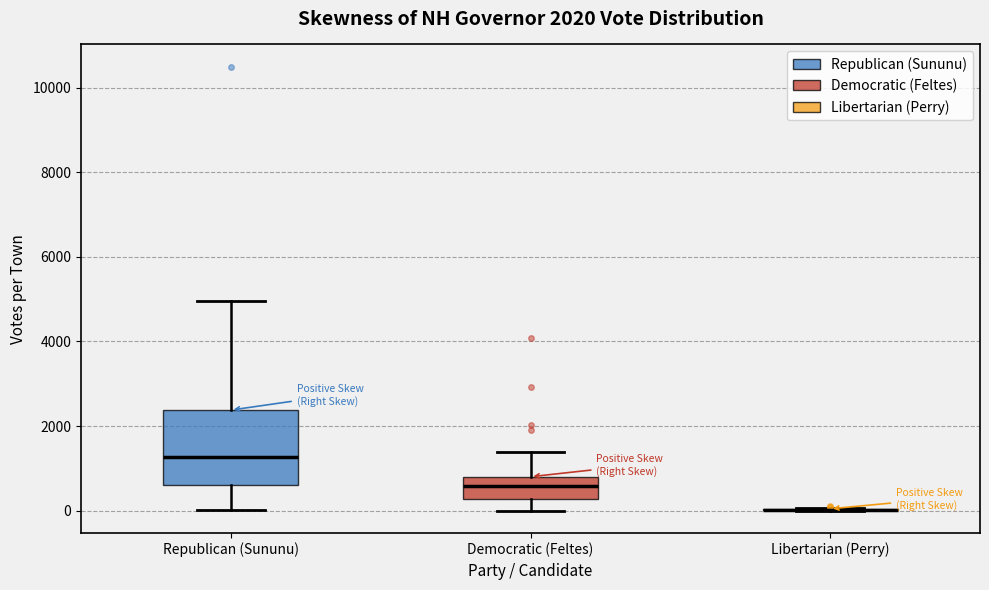

Which box is the tallest, from its lower edge to its upper edge?

Republican (Sununu)